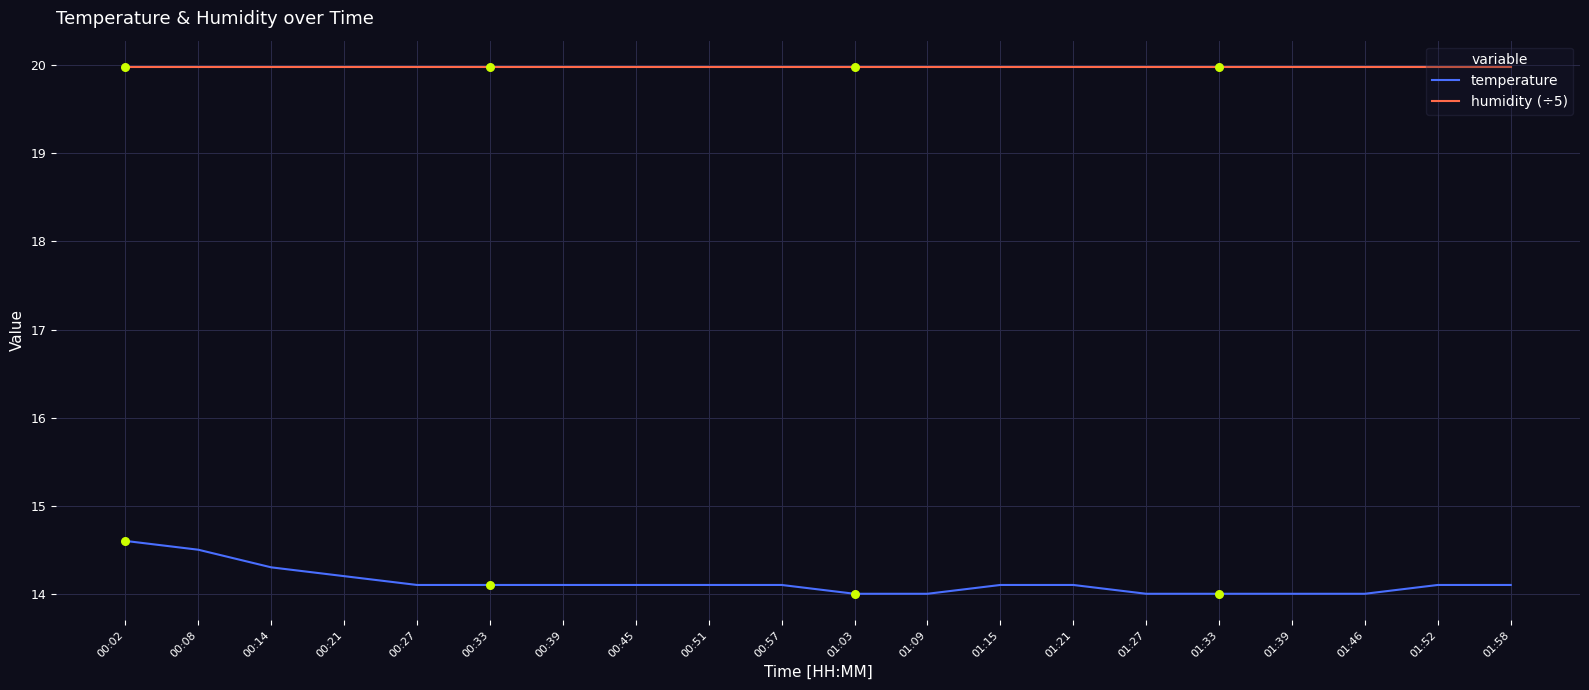

At how many categories does at least one series exceed 18?

20